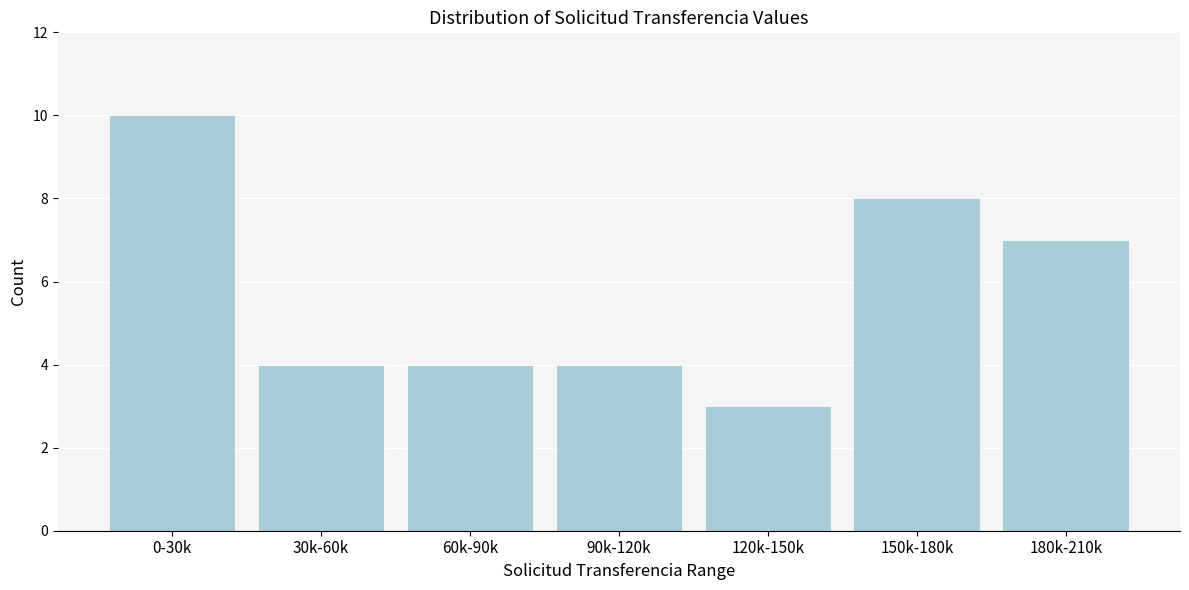

Reading right to left, transcribe all the data shown in this chart.

180k-210k=7	150k-180k=8	120k-150k=3	90k-120k=4	60k-90k=4	30k-60k=4	0-30k=10